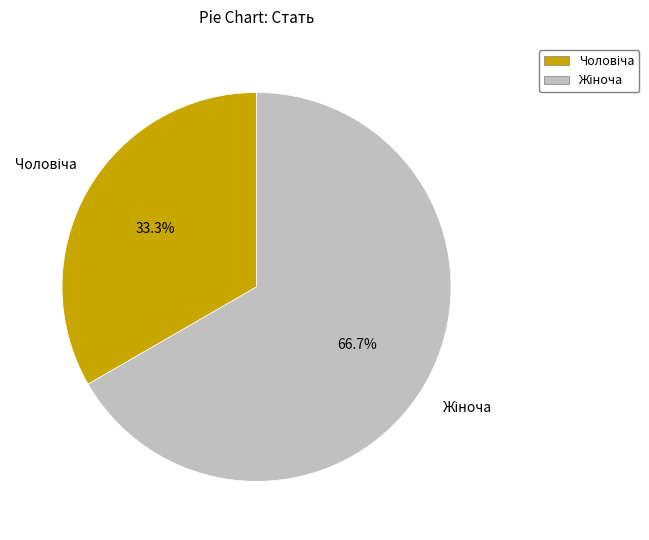

Is there a majority slice in this chart?

Yes